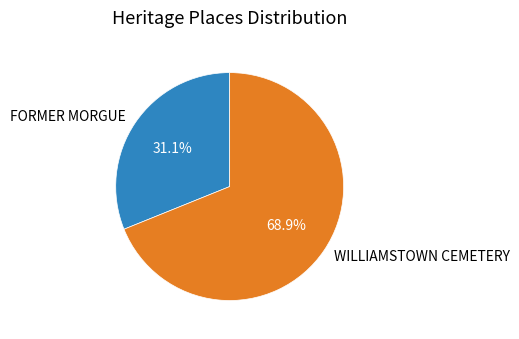

Is there any slice that represents more than half of the pie?

Yes